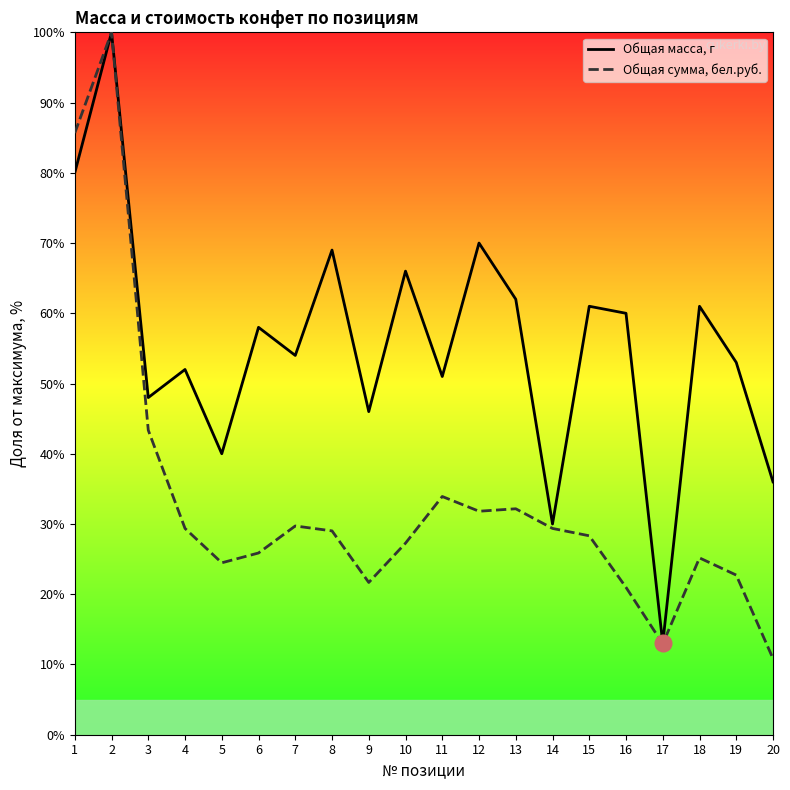

At which category is the sum across all series the highest?

2